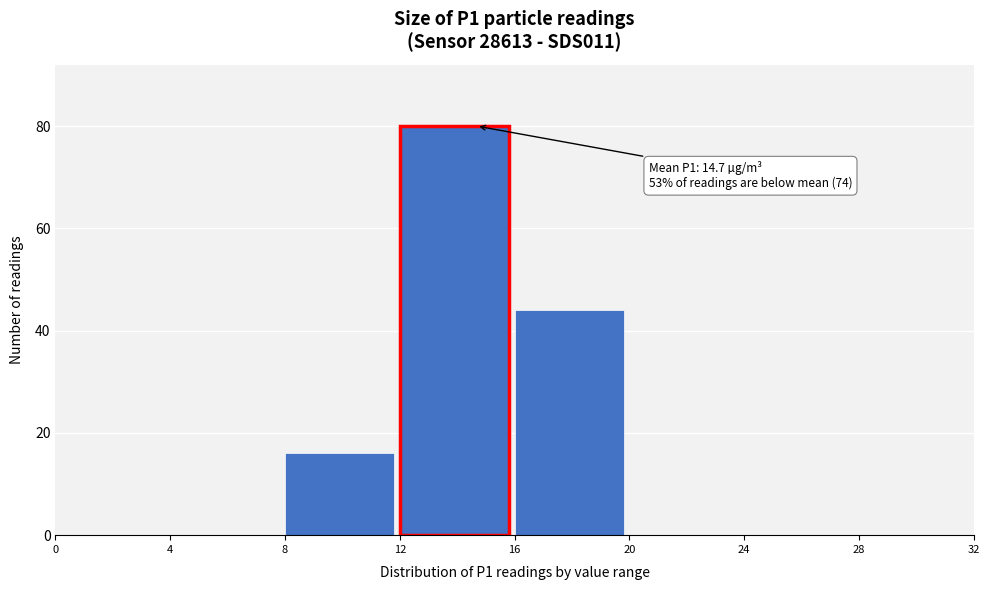

Over which range of the x-axis is the bar tallest?

12 to 16